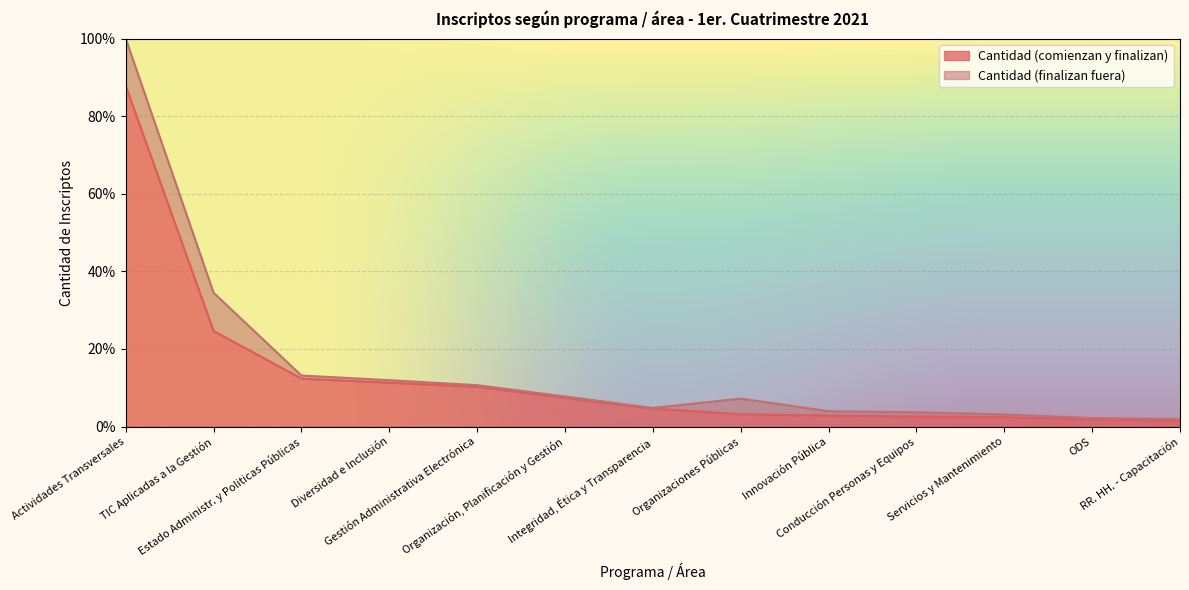

Between TIC Aplicadas a la Gestión and Actividades Transversales, which is larger?

Actividades Transversales